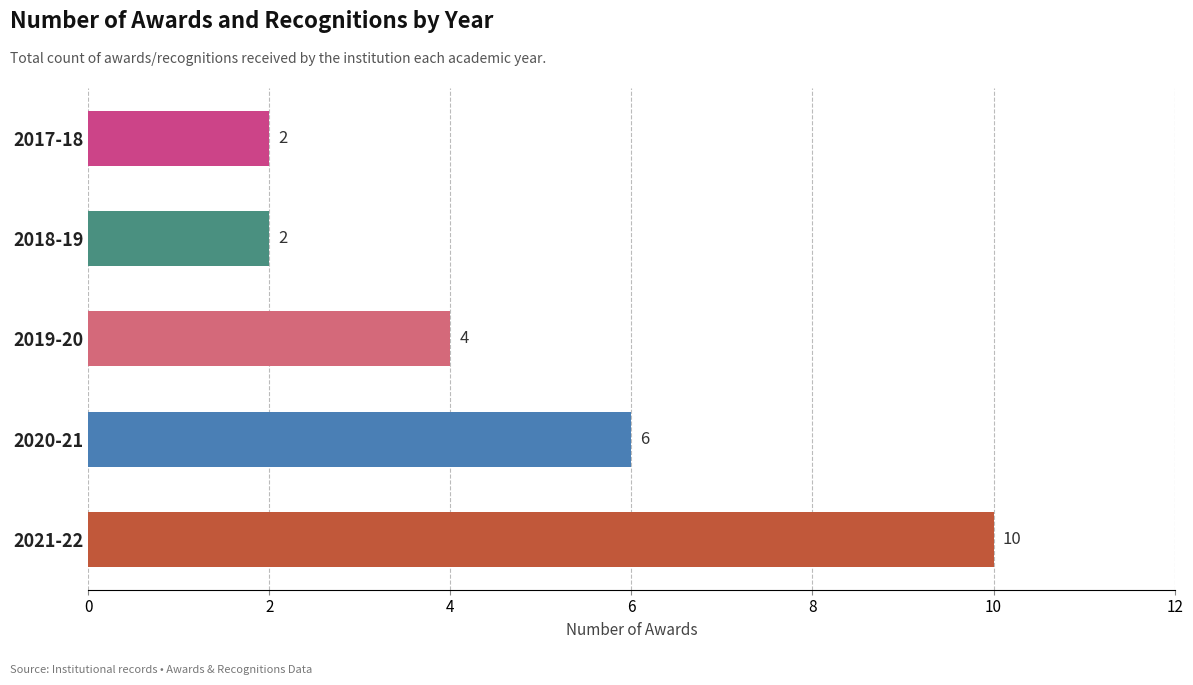

How many values are below 4?

2